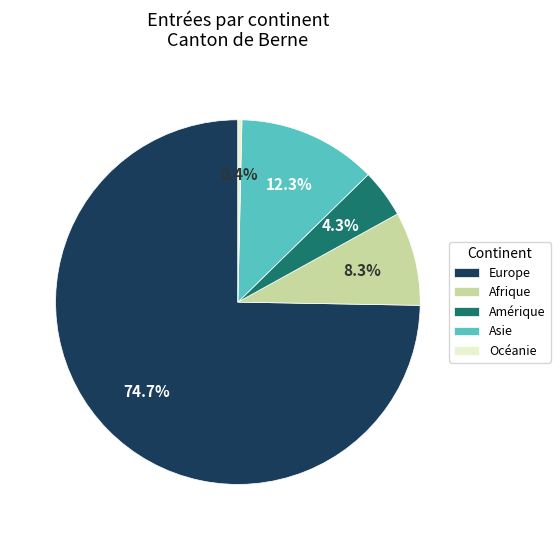

To the nearest percent, what is the average slice percentage?

20%